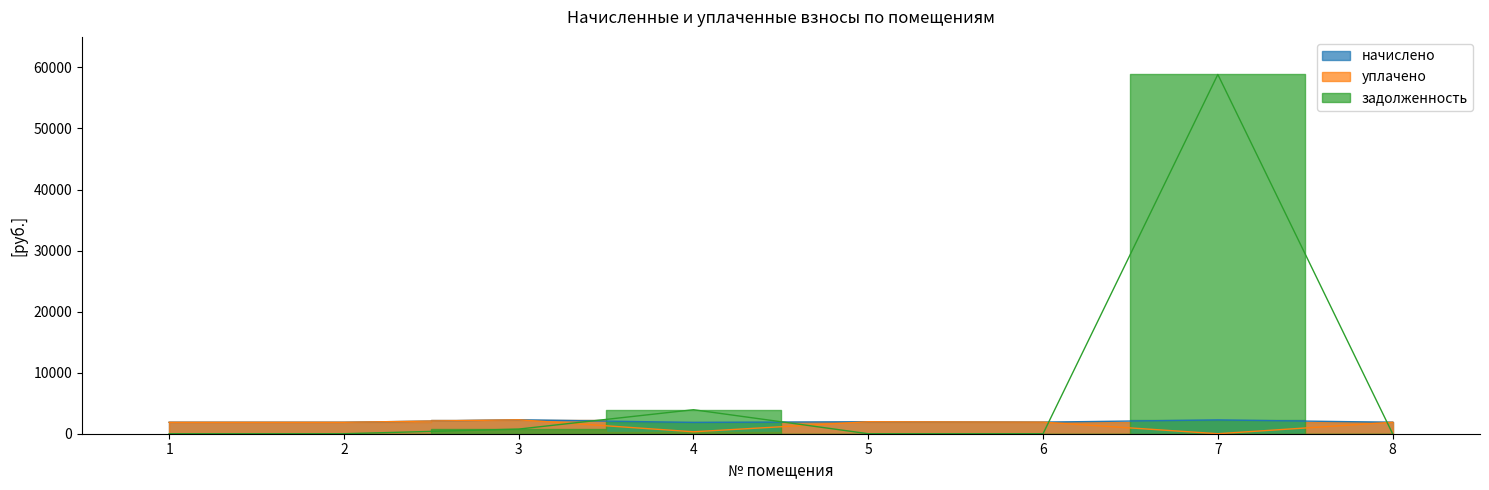

Is the value of уплачено at 4 greater than the value of задолженность at 2?

Yes